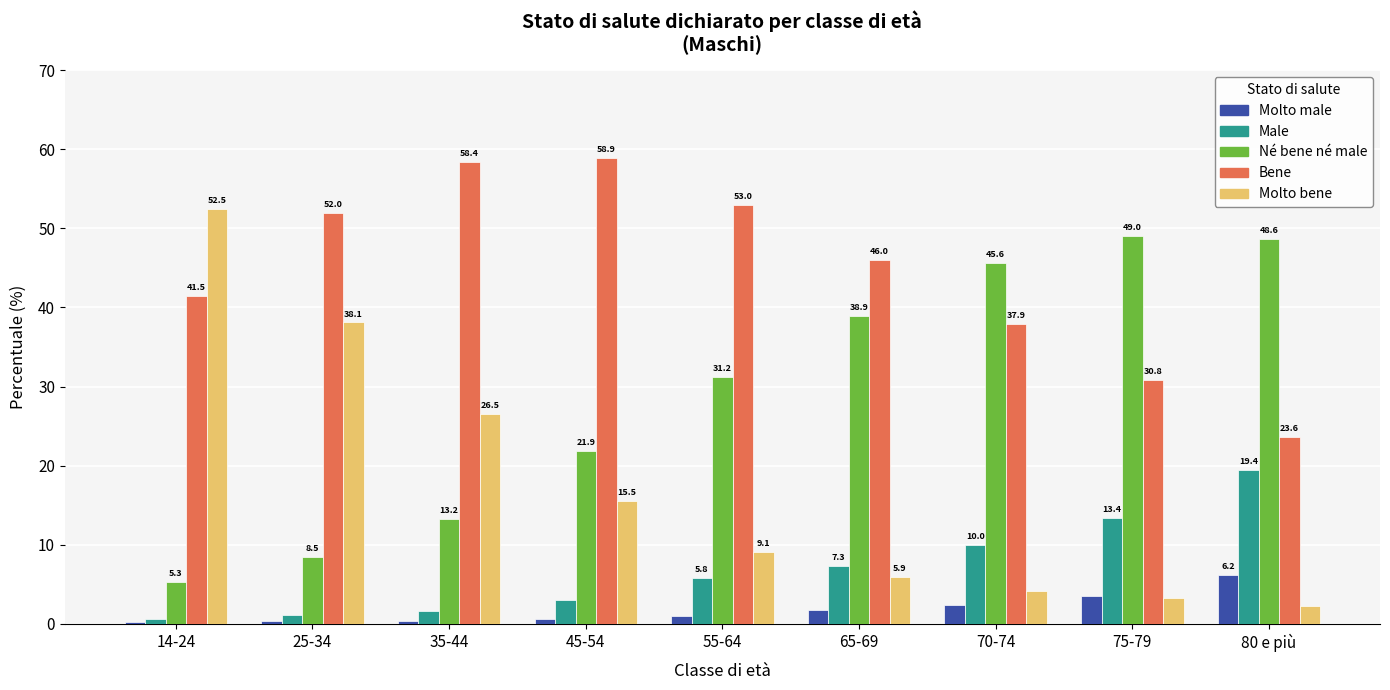

Count the number of data series in this chart.

5